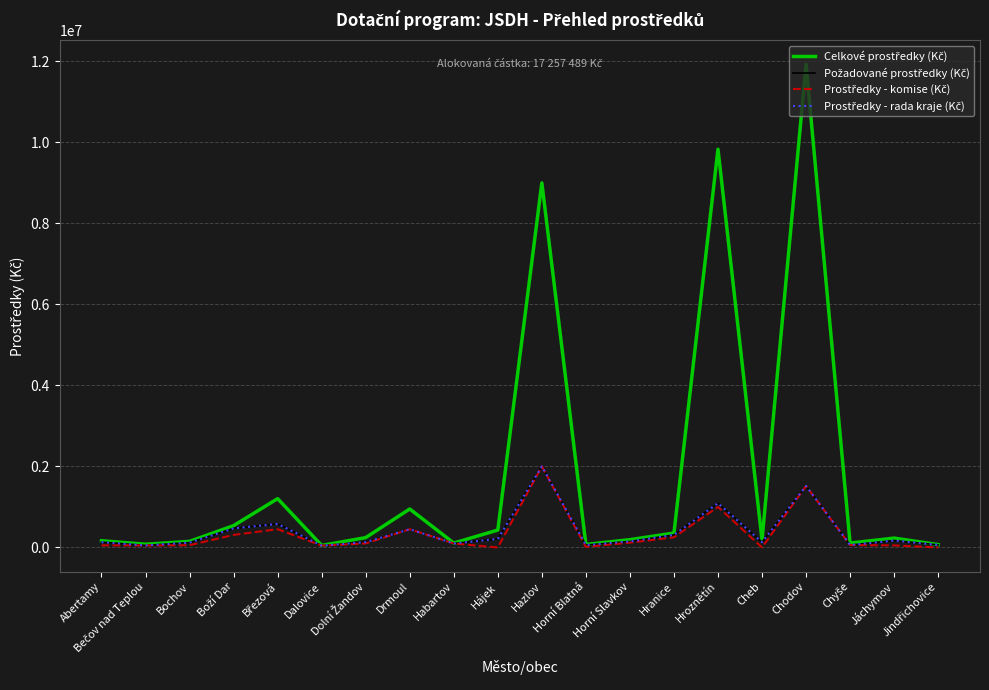

Rank the series by their maximum value, from lowest to highest.

Požadované prostředky (Kč), Prostředky - komise (Kč), Prostředky - rada kraje (Kč), Celkové prostředky (Kč)